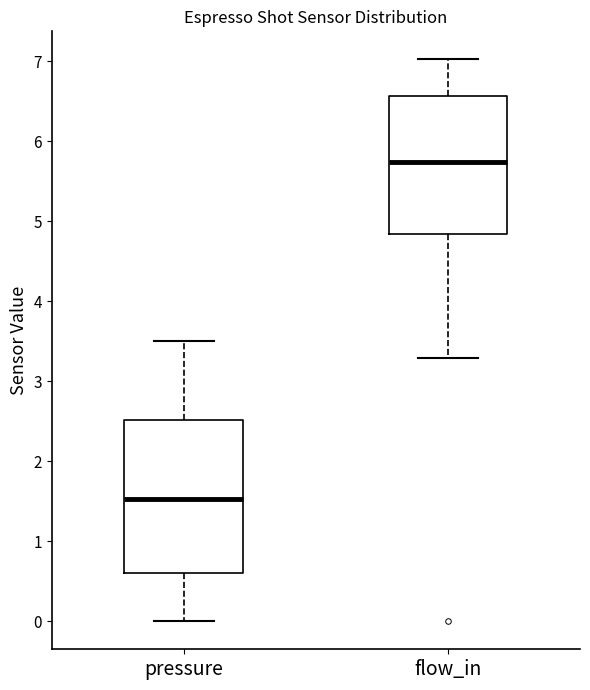

Where does the median line of the box for pressure sit on the y-axis? The values are not printed on the chart, so give them approximately, as read against the axis.

1.5